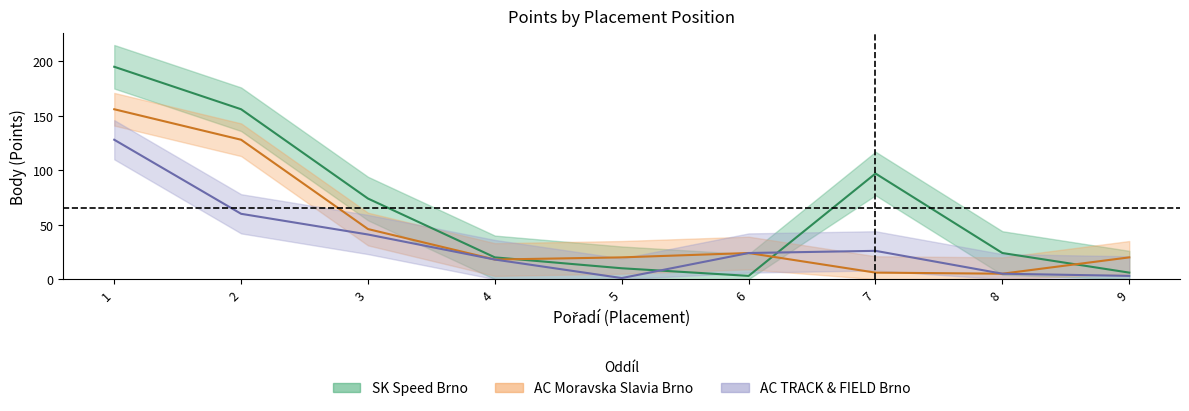

List the labels in order of SK Speed Brno value, smallest first.

6, 9, 5, 4, 8, 3, 7, 2, 1